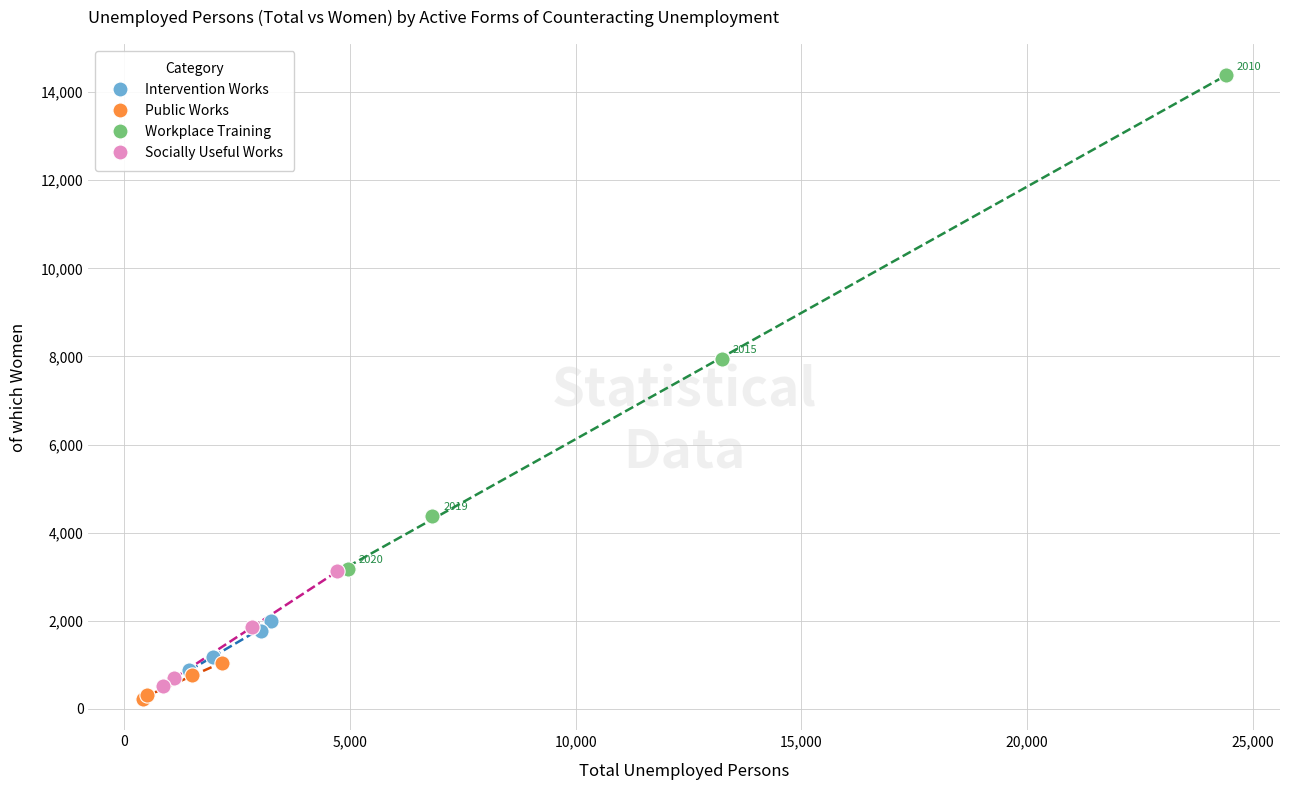

Which series contains the highest Y value?

Workplace Training